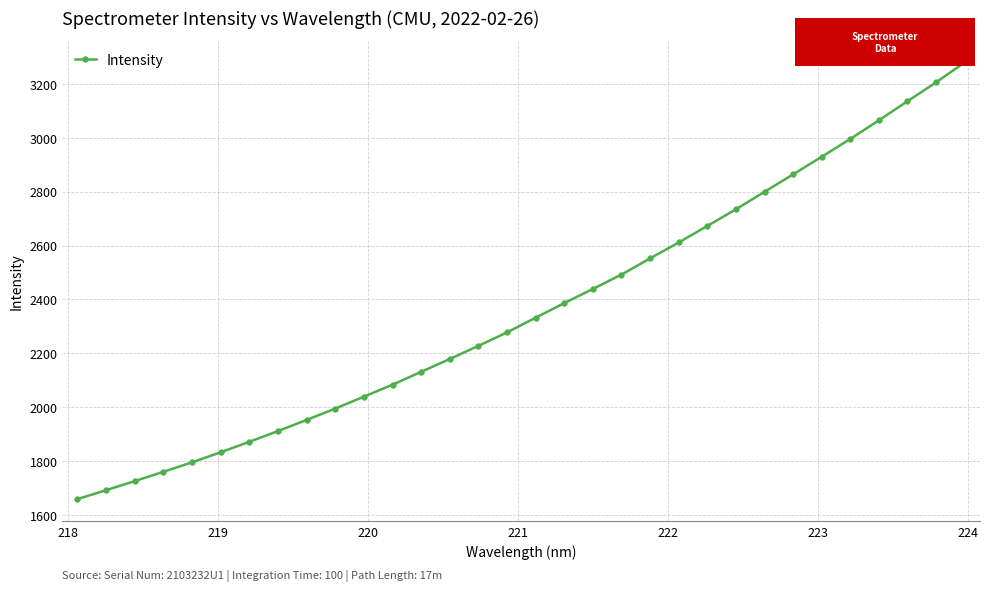

What is the difference between the maximum and minimum values?

1620.1